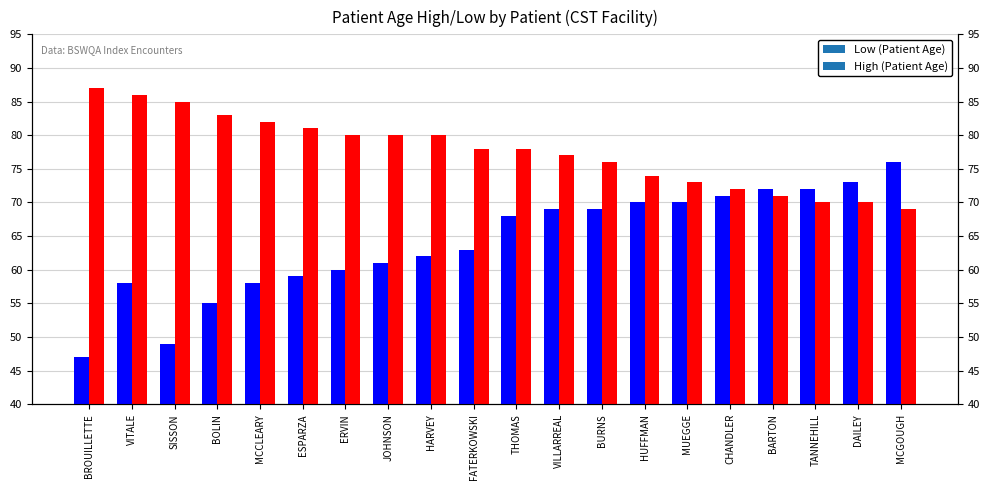

The value of Low (Patient Age) at HARVEY is 62. True or false?

True